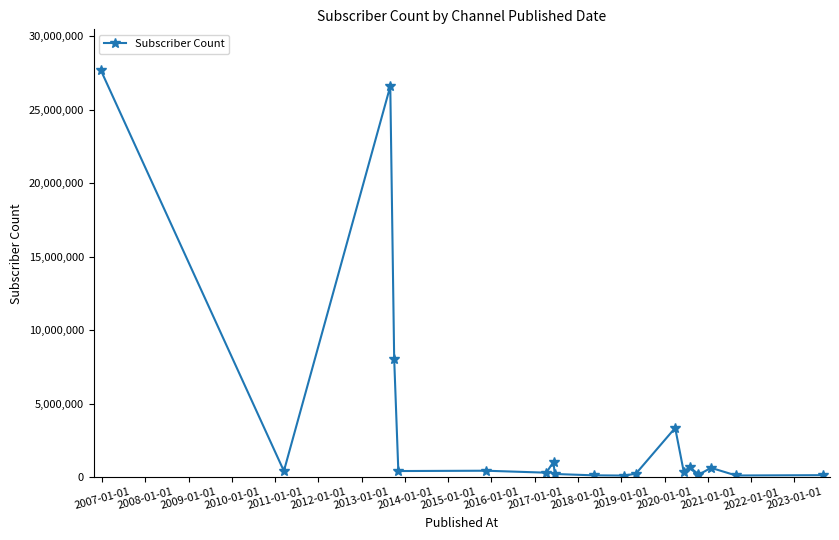

True or false: there are more than 1 points higher than both neighbors.

True